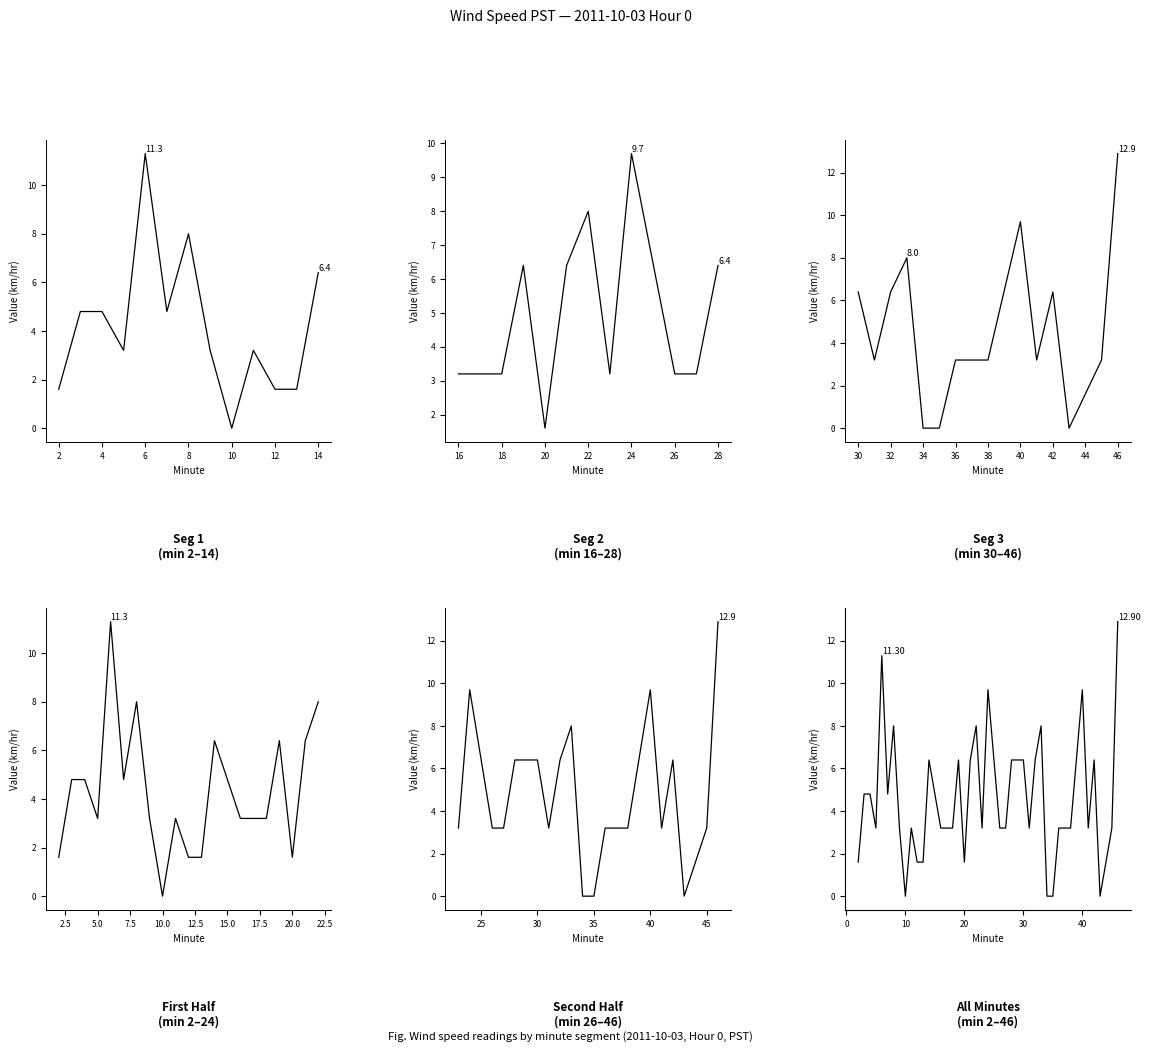

What is the difference between the values at 5 and 10?

3.2